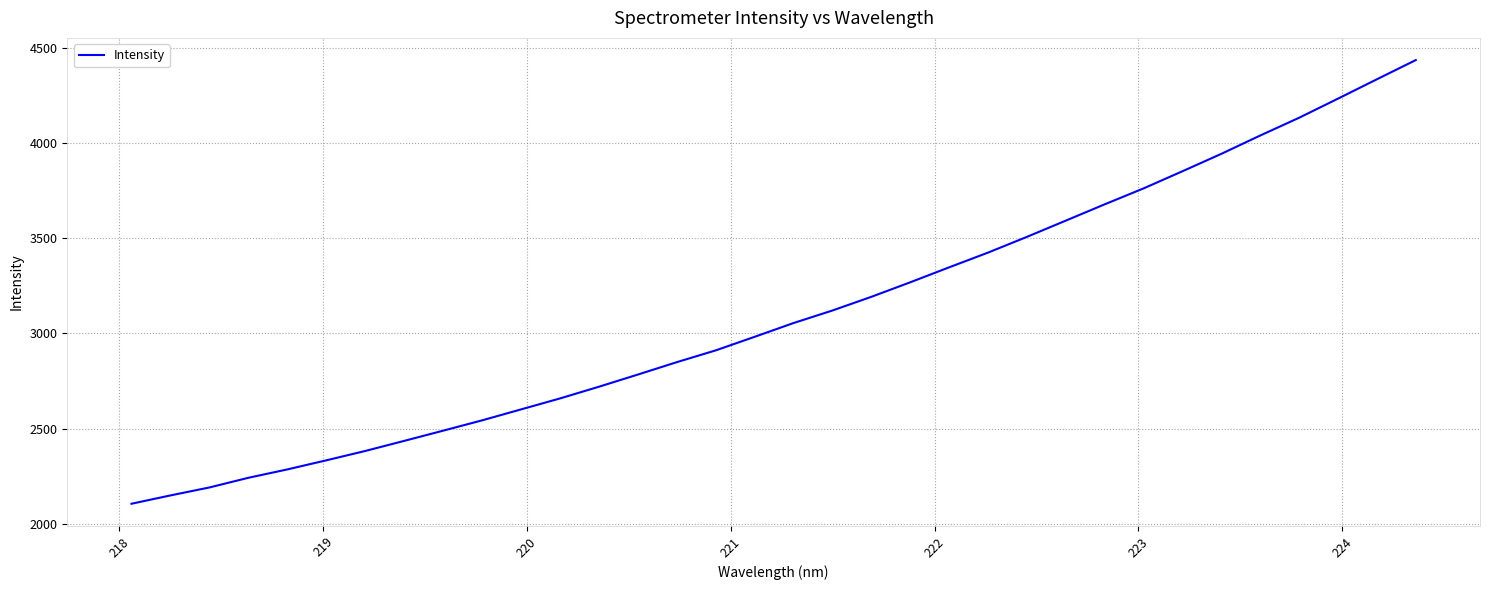

What is the difference between the maximum and minimum values?

2333.6